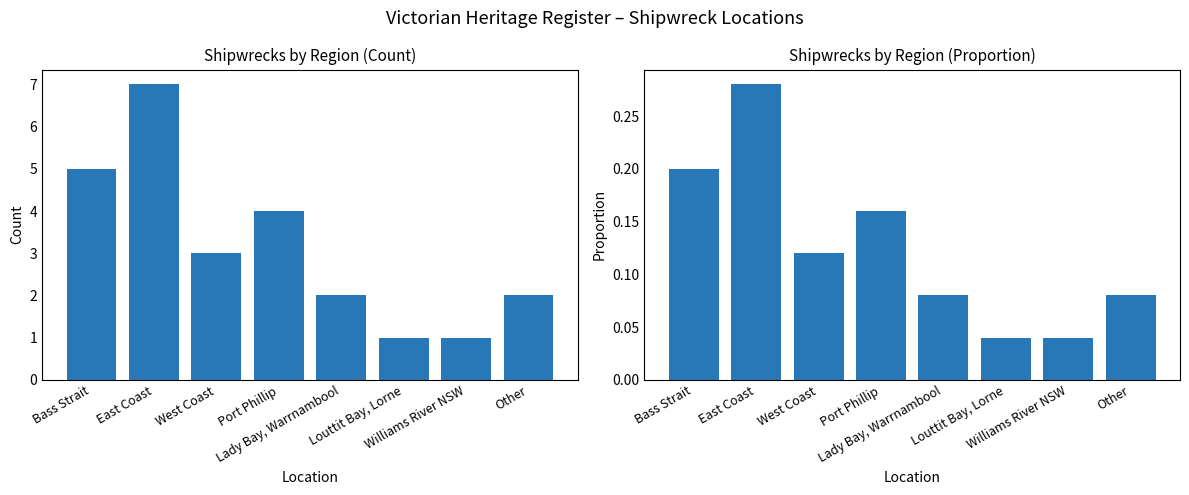

Read the value at West Coast.

0.1